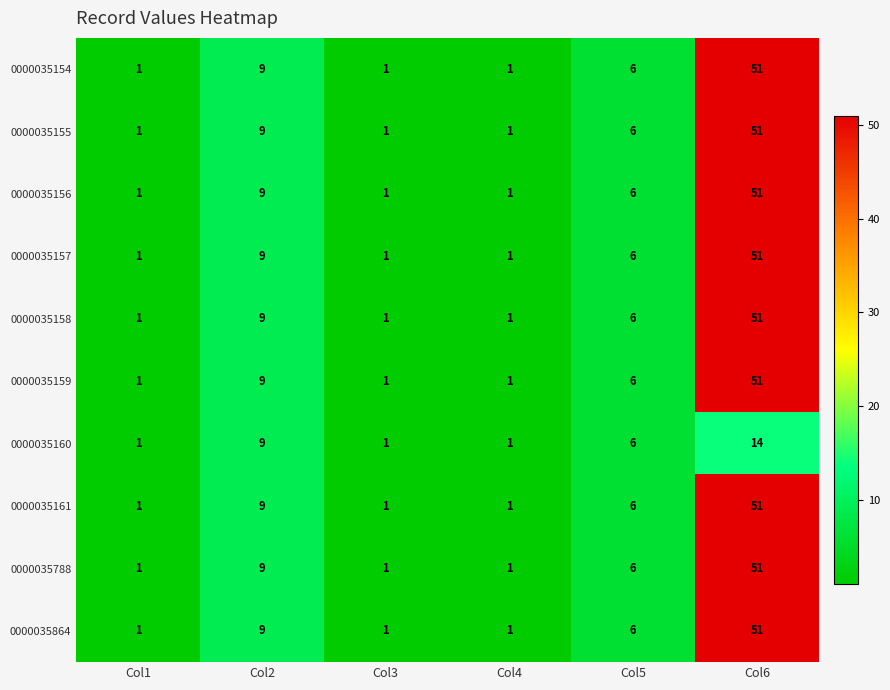

What is the total value across all series at Col6?

473